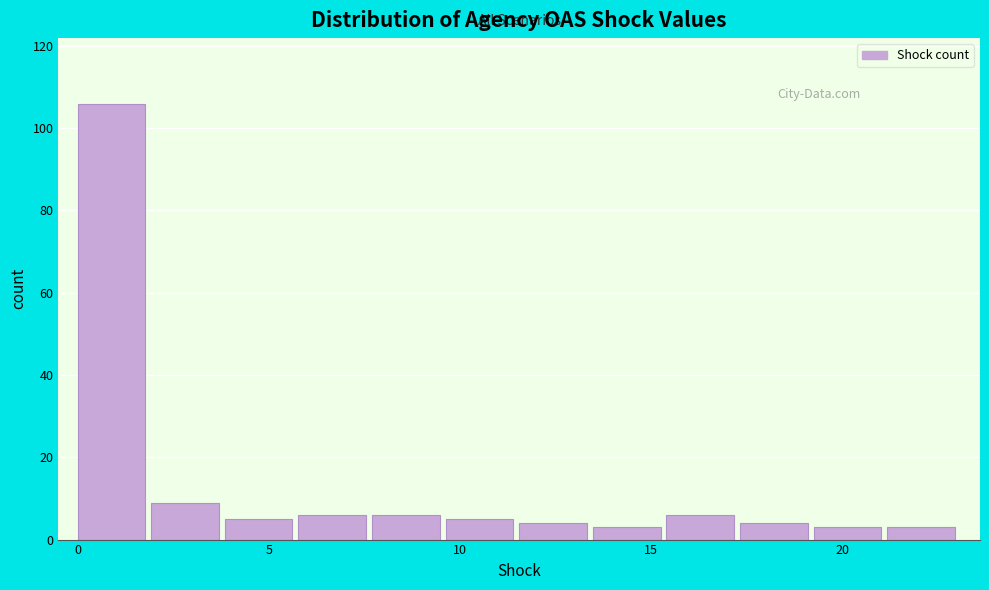

Read against the x-axis, roughly where is the centre of the tallest bar?

1.0